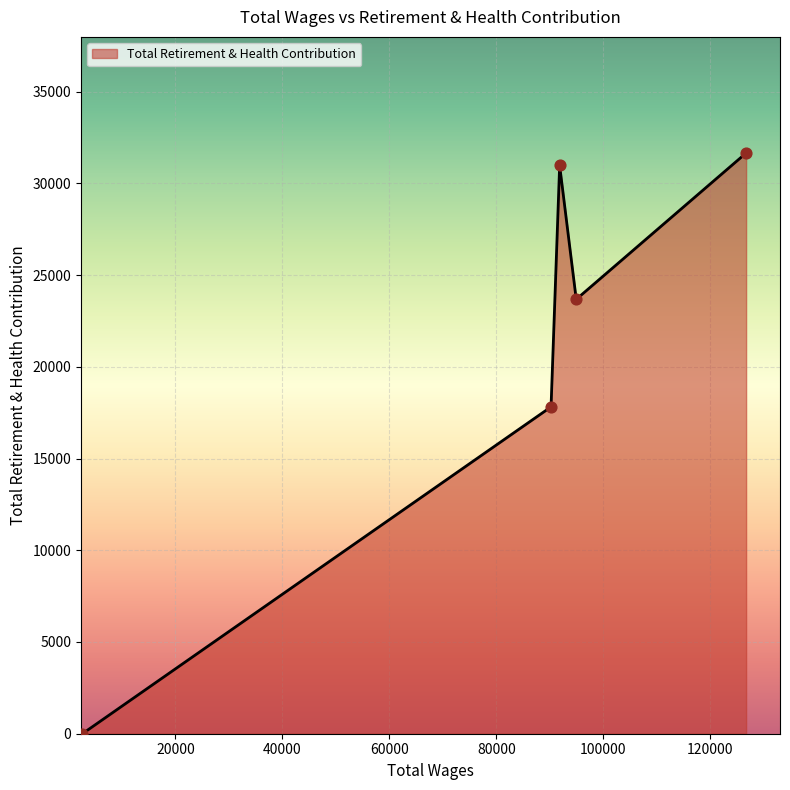

What is the greatest value displayed?

31655